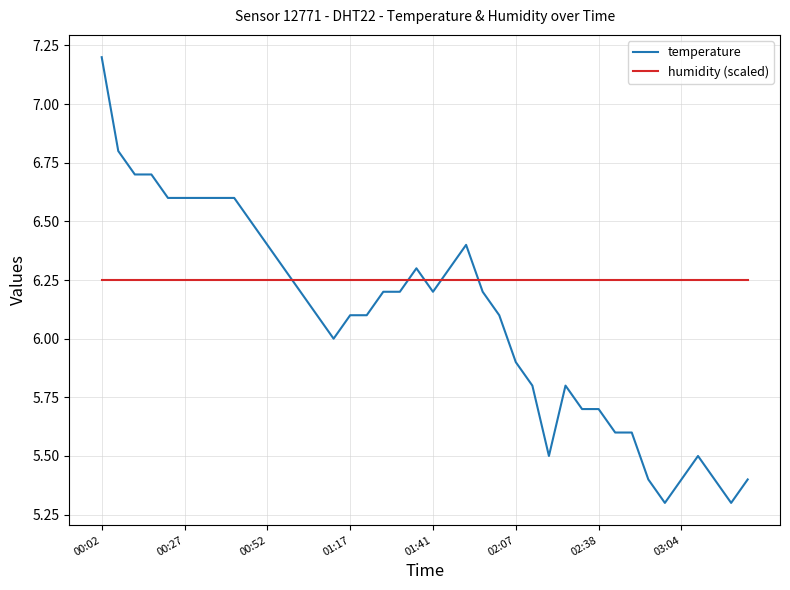

True or false: humidity (scaled) and temperature cross at least once.

True